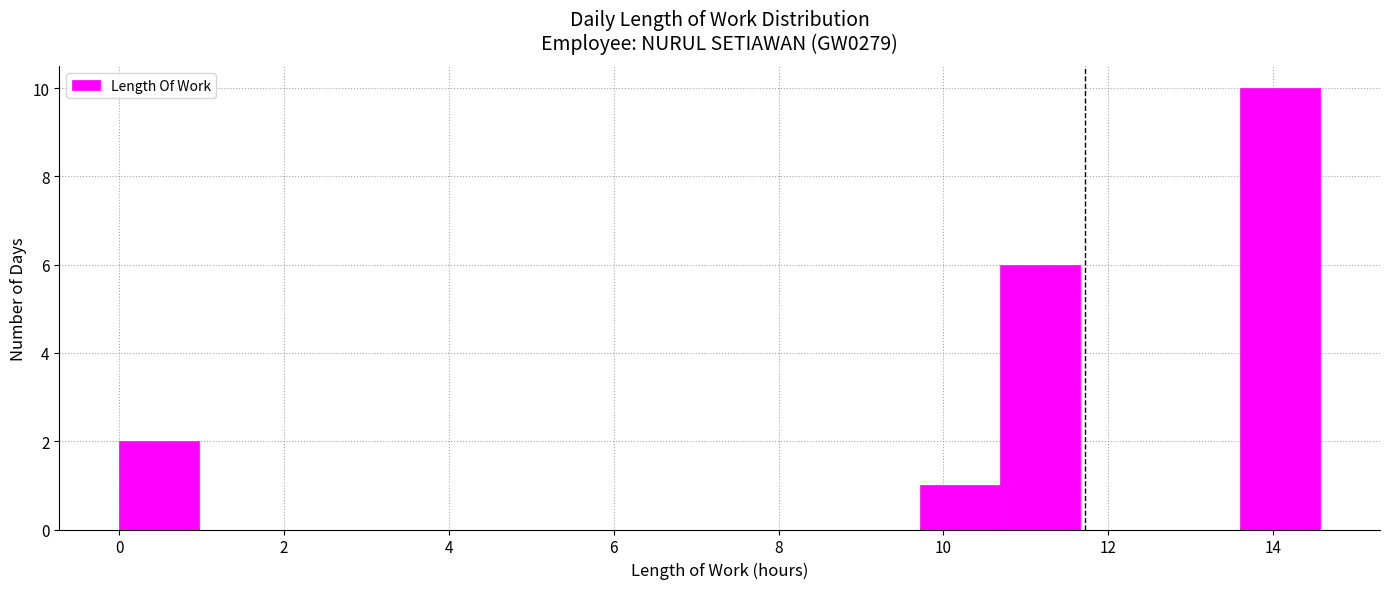

What is the height of the bar covering 10.6 to 11.6 on the x-axis? Neither the bar edges nor the heights are printed on the chart, so give them approximately, as read against the axes.

6